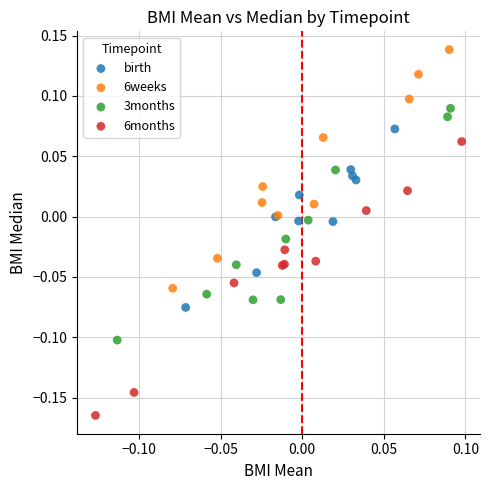

Which series contains the lowest Y value?

6months